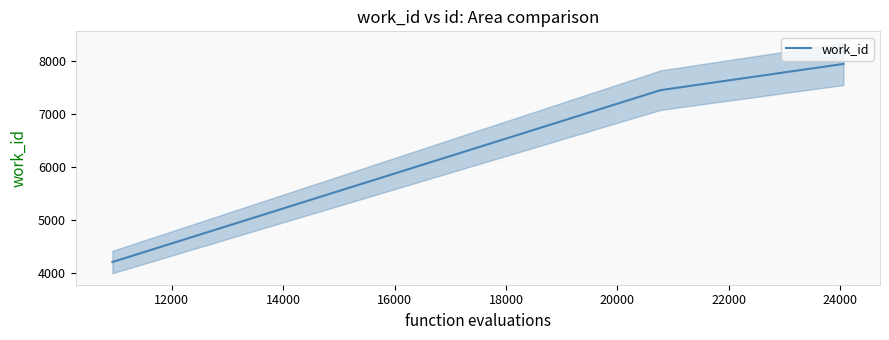

Which label corresponds to the smallest value in the chart?

10936